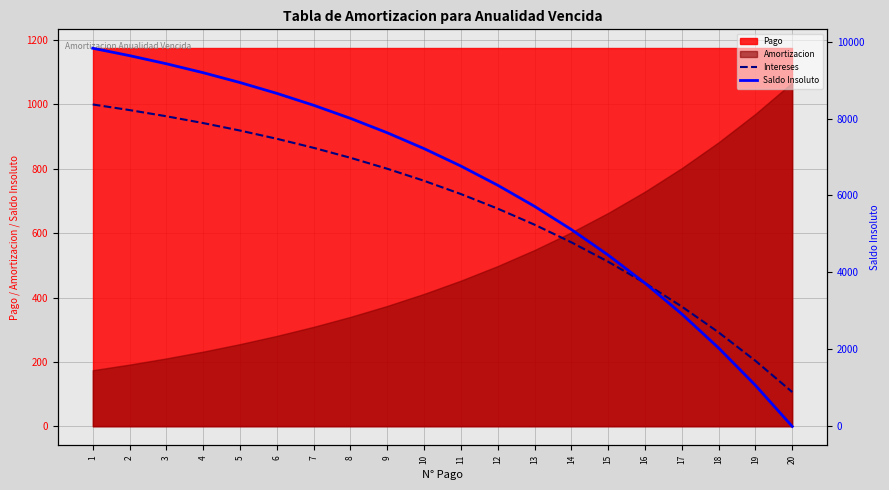

What is the difference between the second highest and minimum values in the Saldo Insoluto series?

9633.4